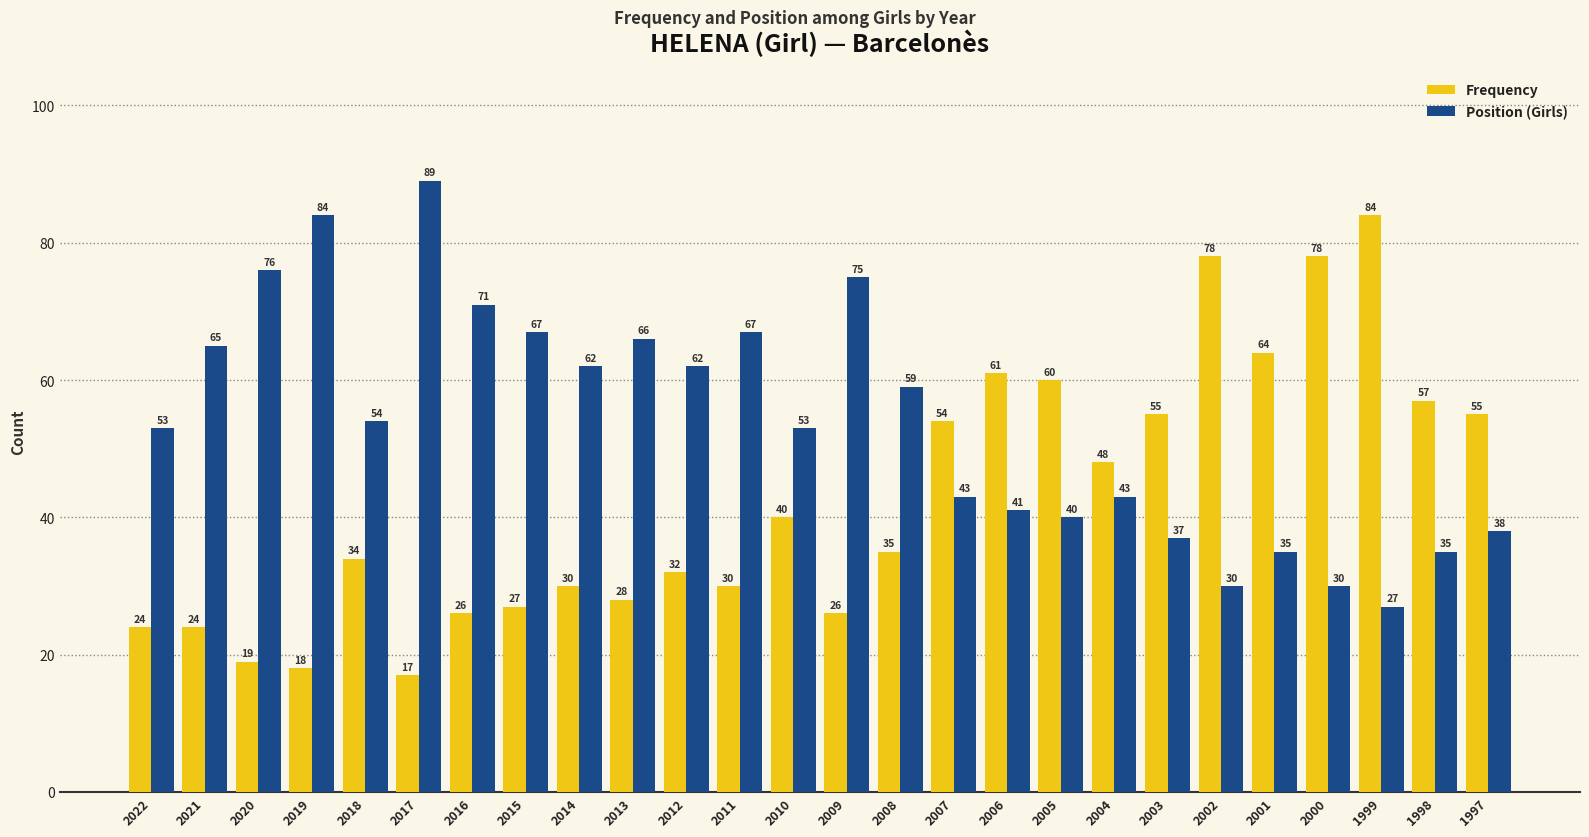

At which label is Frequency closest to 50?

2004